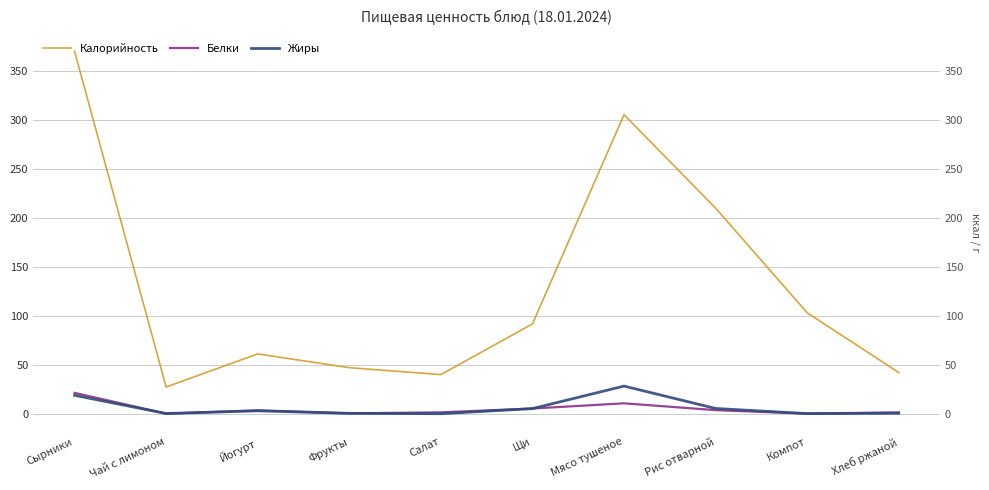

What is the maximum value for Жиры?

28.2